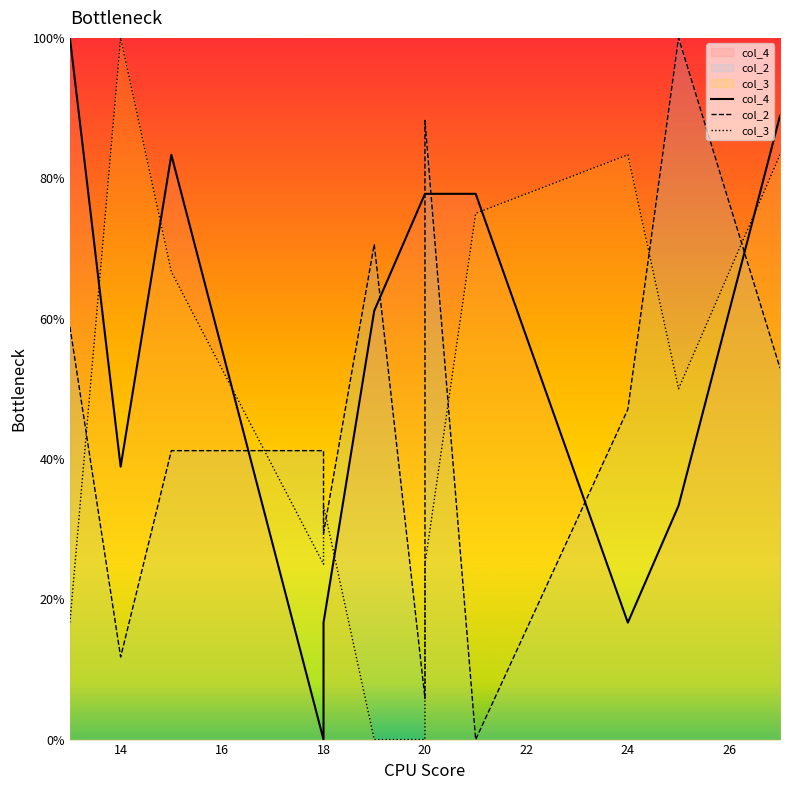

Which series has the widest spread of values?

col_4